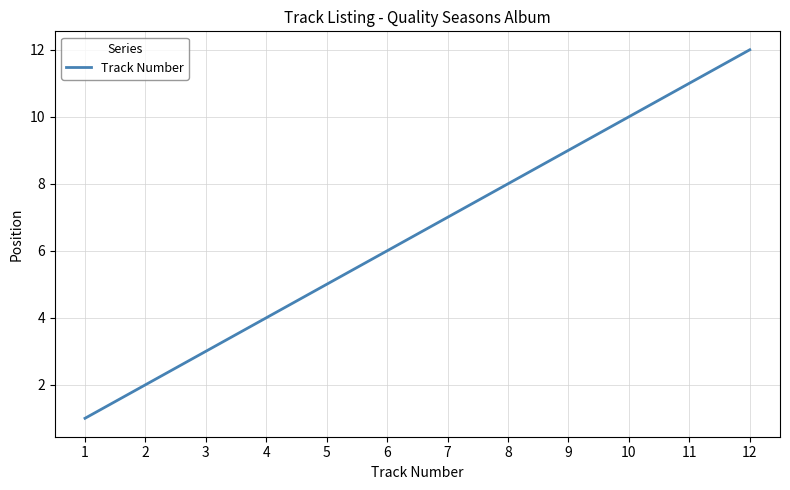

Reading left to right, extract all data points from this chart.

1	2	3	4	5	6	7	8	9	10	11	12